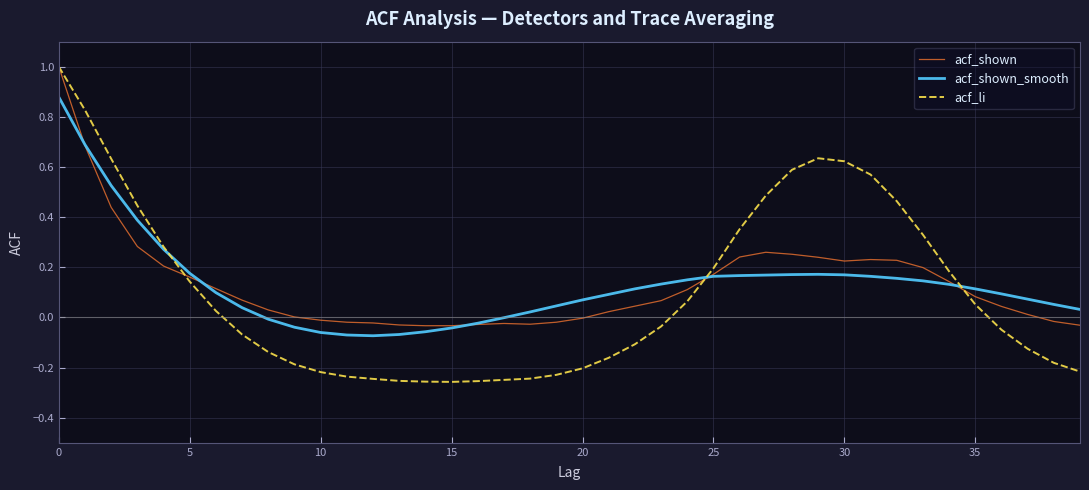

What is the greatest value displayed?

1.0